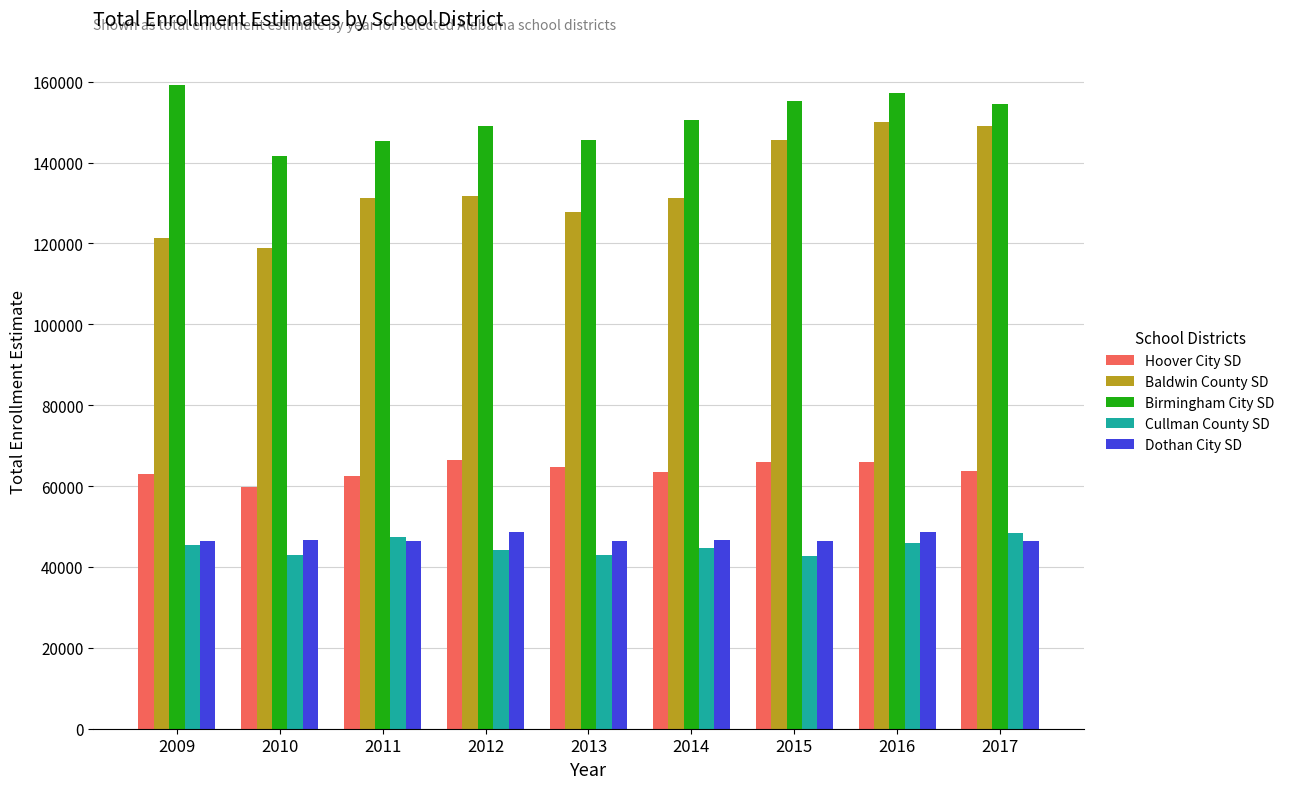

Where does the Hoover City SD series first go above 63687?

2012